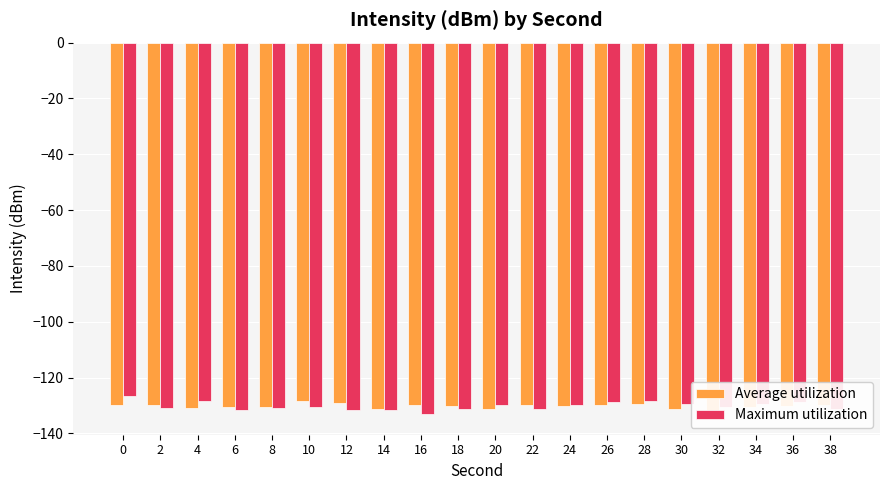

What is the maximum value for Average utilization?

-128.3